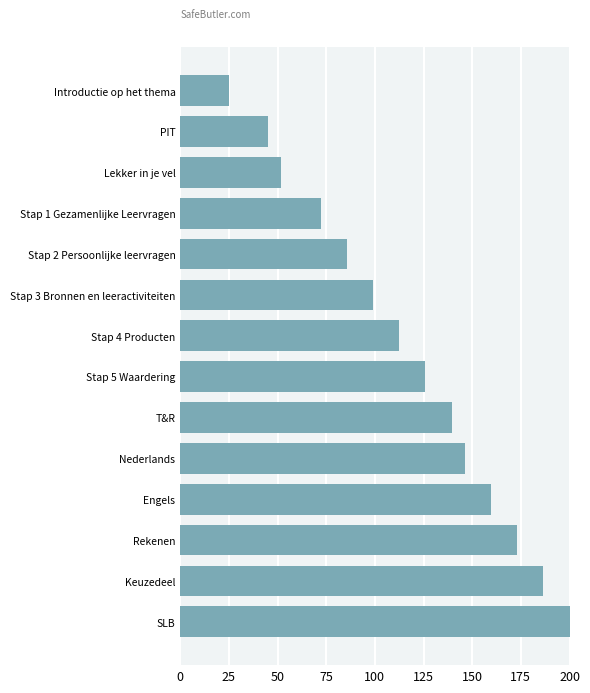

The chart shows a value of 40.4 at Introductie op het thema. True or false?

False